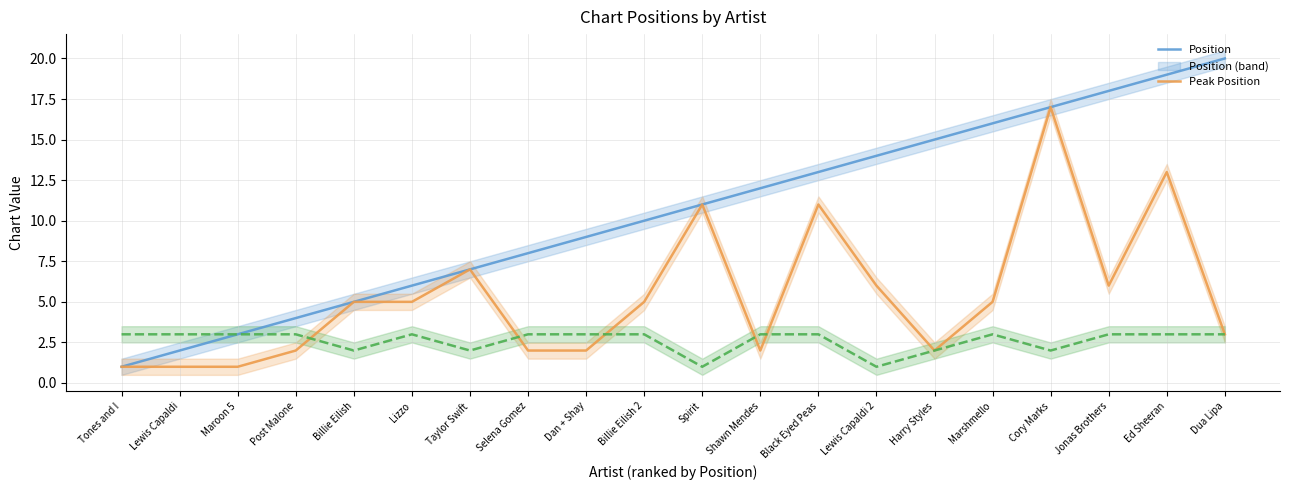

Which label corresponds to the largest value in the chart?

Dua Lipa